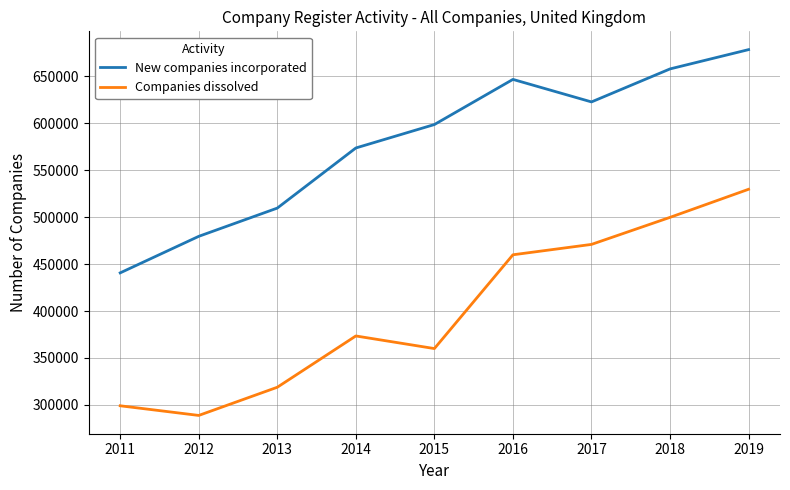

Is it true that Companies dissolved equals 245407 at 2015?

False